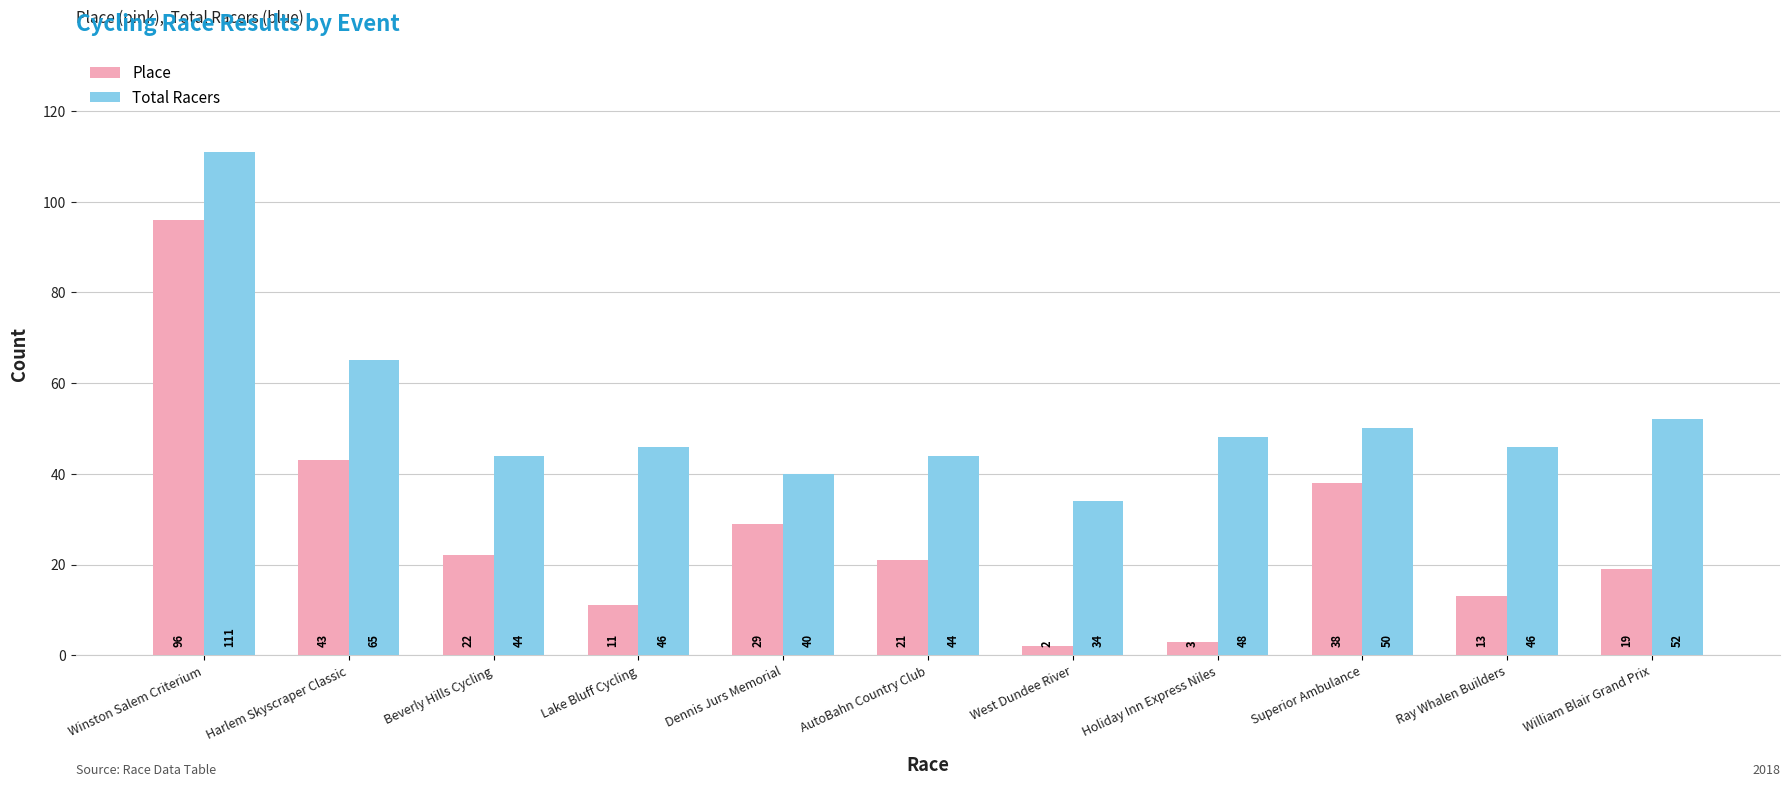

Where is Total Racers nearest to the value 72?

Harlem Skyscraper Classic